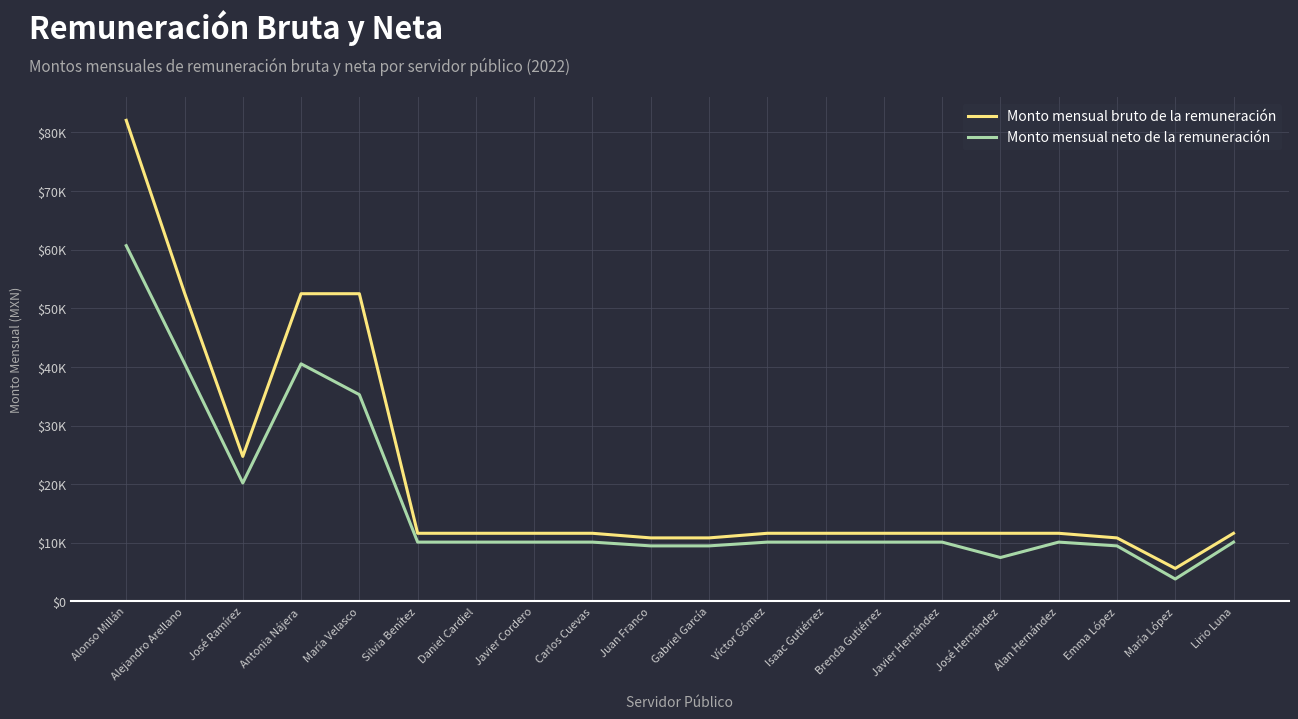

What is the lowest value of the Monto mensual neto de la remuneración series?

3817.7